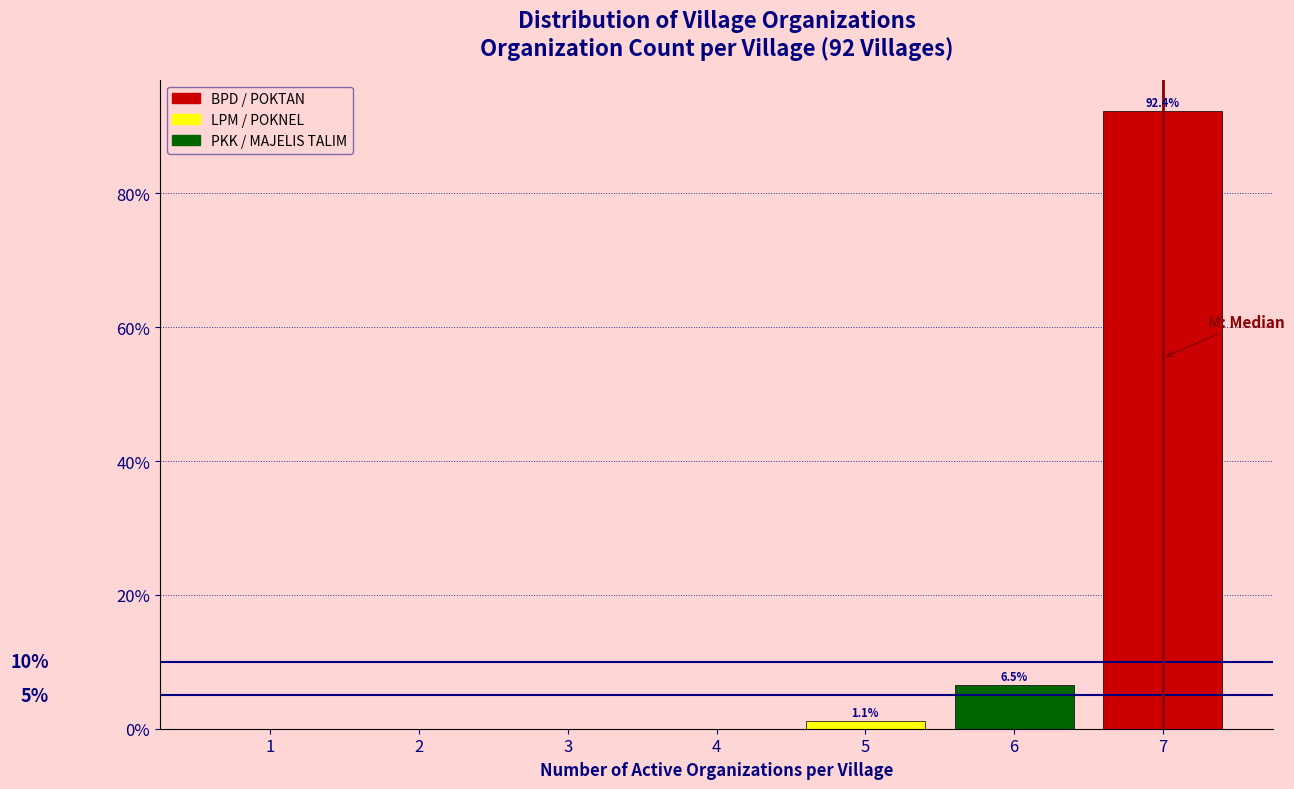

Which range on the x-axis has the tallest bar?

6.5 to 7.5